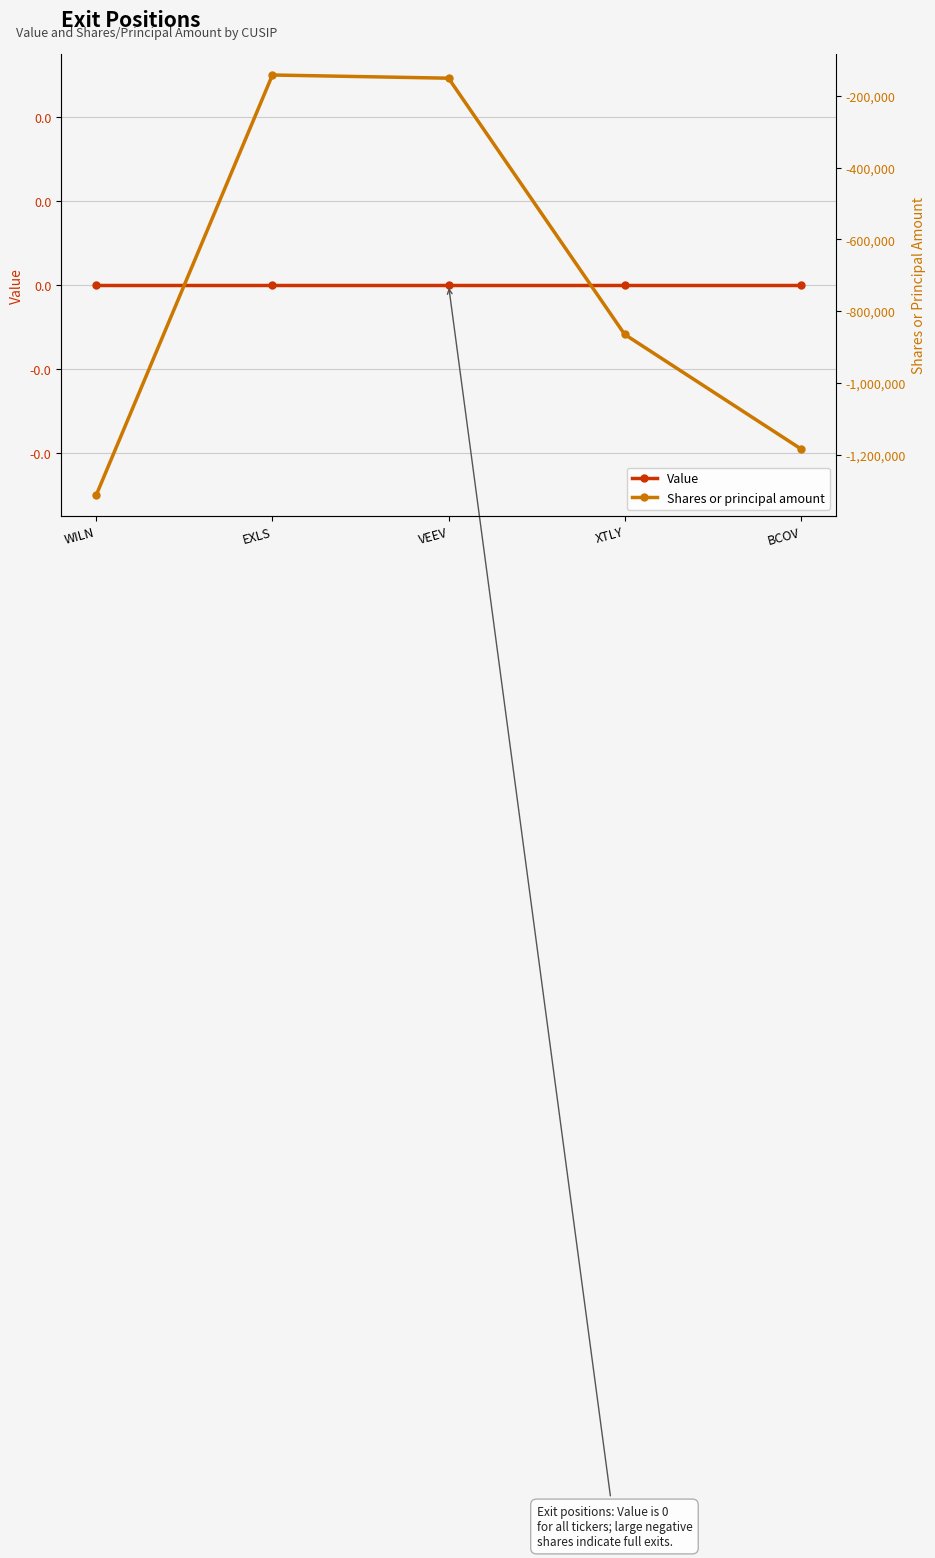

What is the sum of all Shares or principal amount values?

-3652600